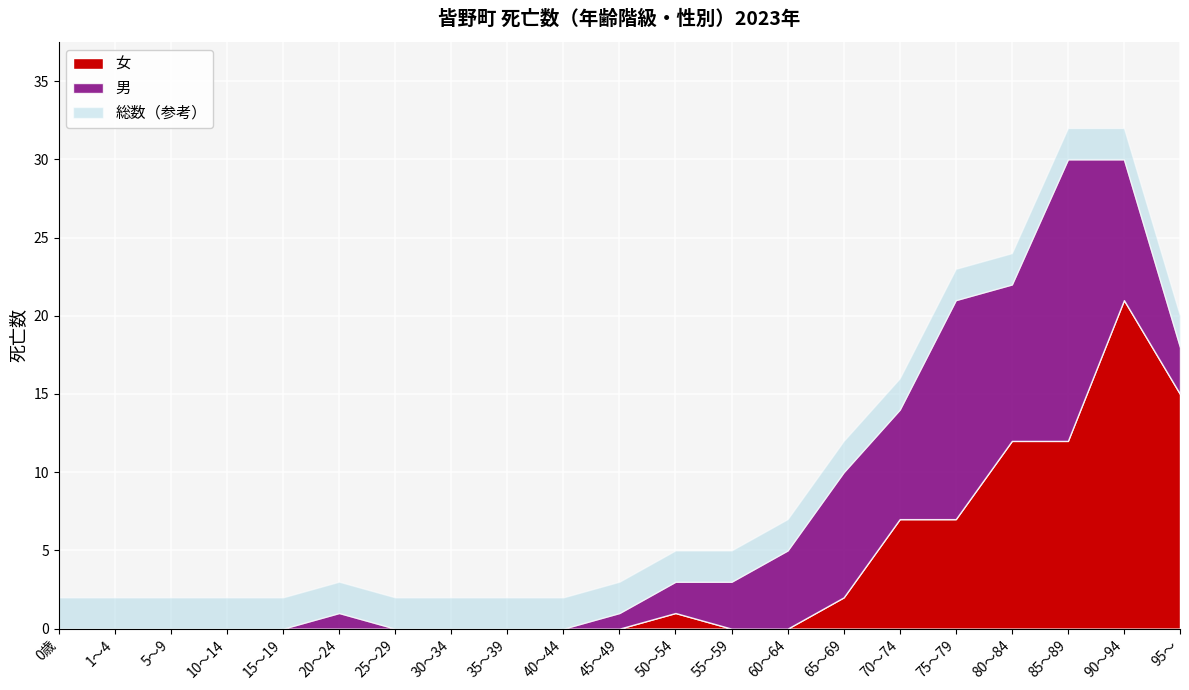

True or false: 女 has a value of 1 at 50～54.

True